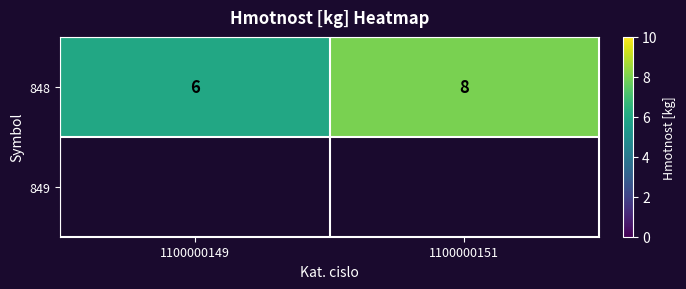

Is it true that the value at 1100000149 is 6?

True